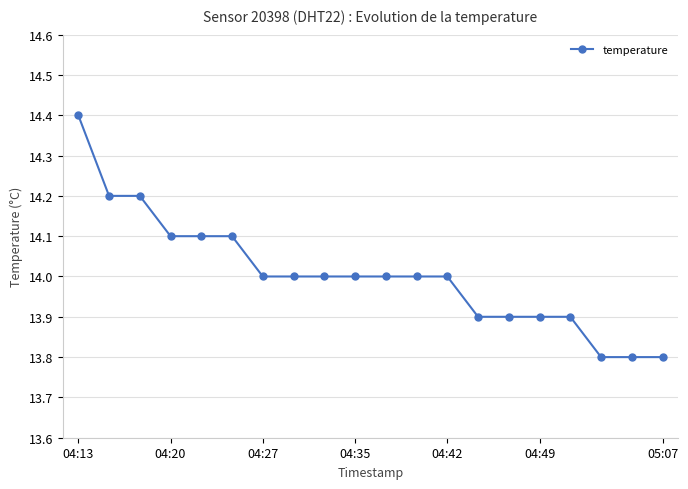

What is the value of the 18th point from the left?

13.8